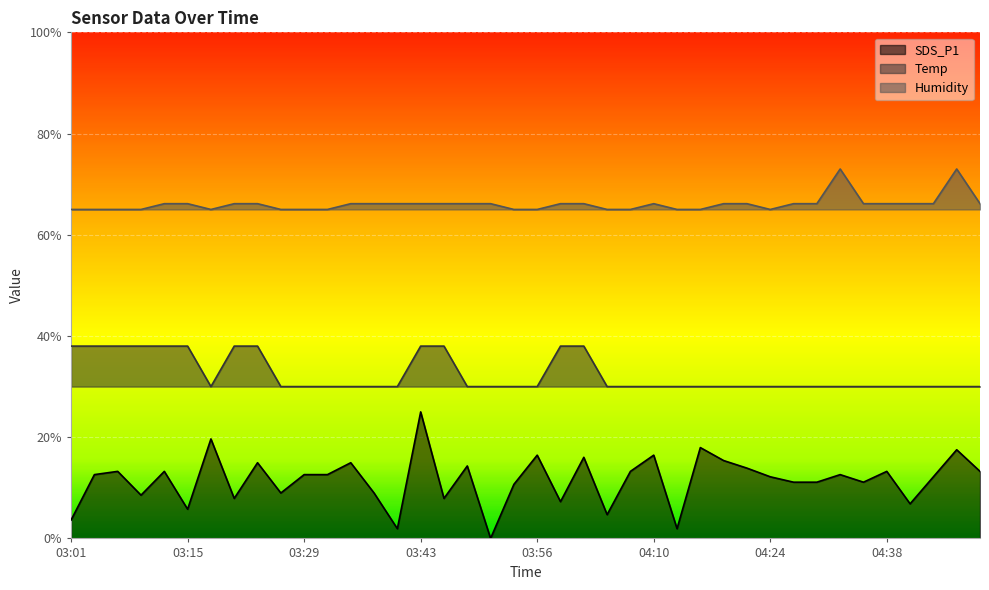

What is the total value across all series at 03:26?

1.0